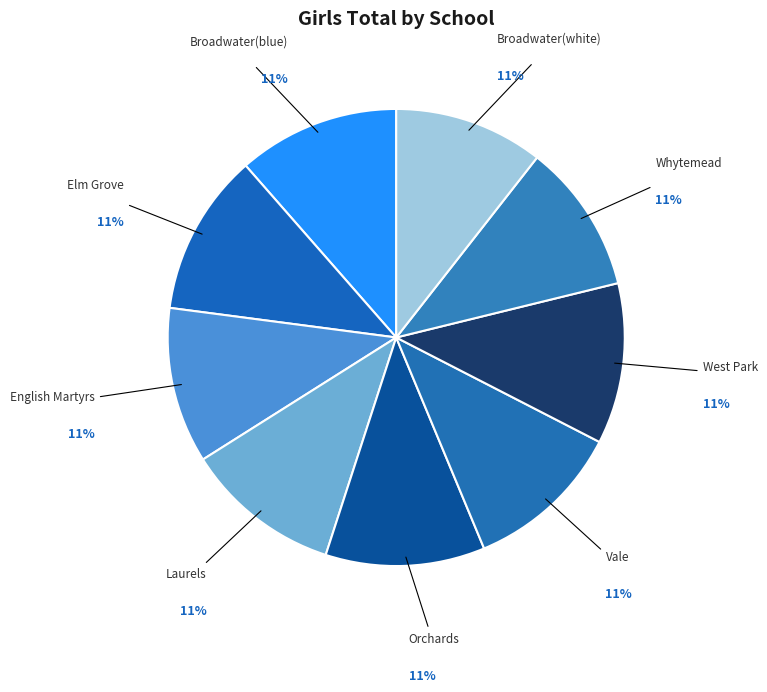

Is it true that Vale is 11% of the pie?

True